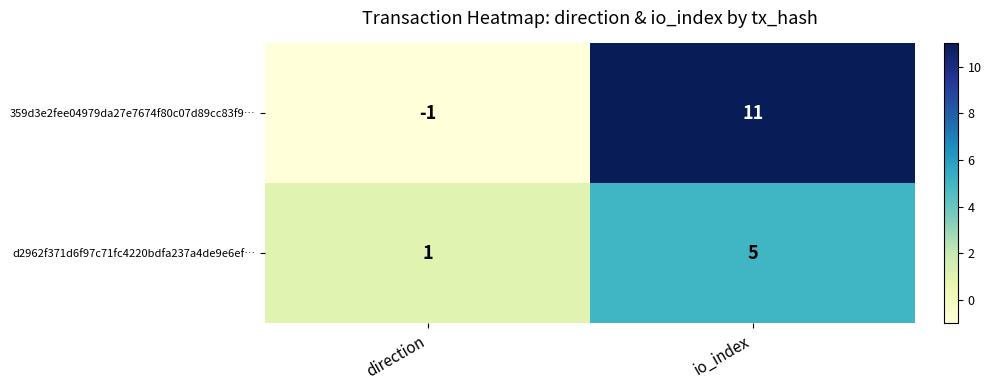

Reading right to left, extract all data points from this chart.

359d3e2fee04979da27e7674f80c07d89cc83f9…: io_index=11	direction=-1
d2962f371d6f97c71fc4220bdfa237a4de9e6ef…: io_index=5	direction=1